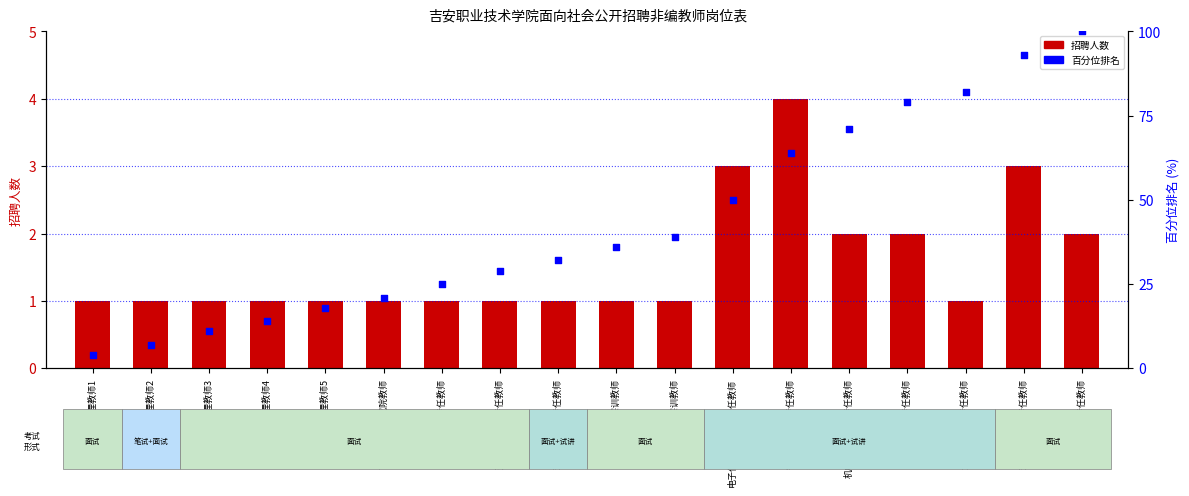

At which category is the sum across all series the highest?

会计专任教师